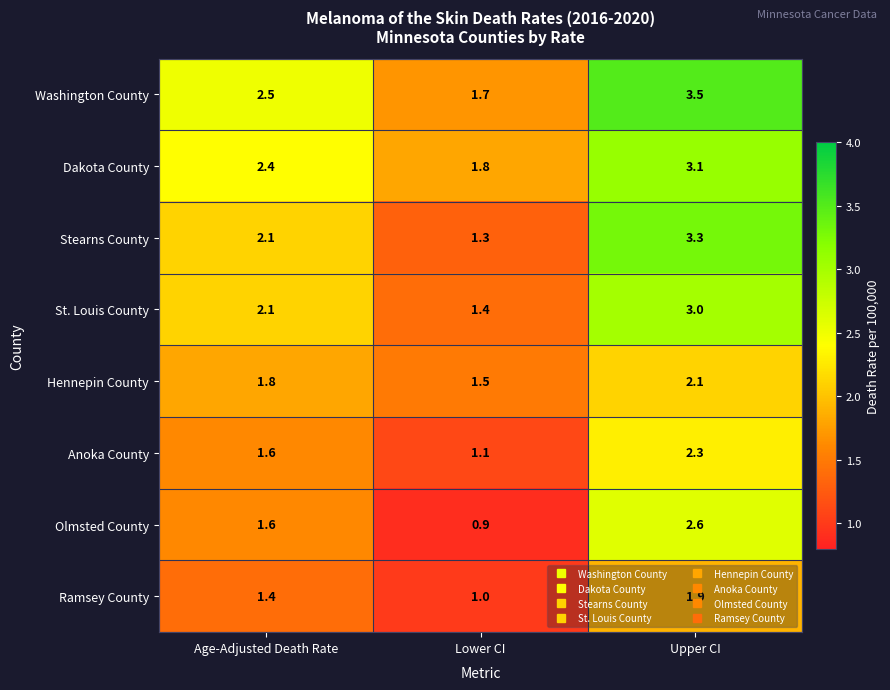

The Dakota County series shows 1.6 at Age-Adjusted Death Rate. True or false?

False